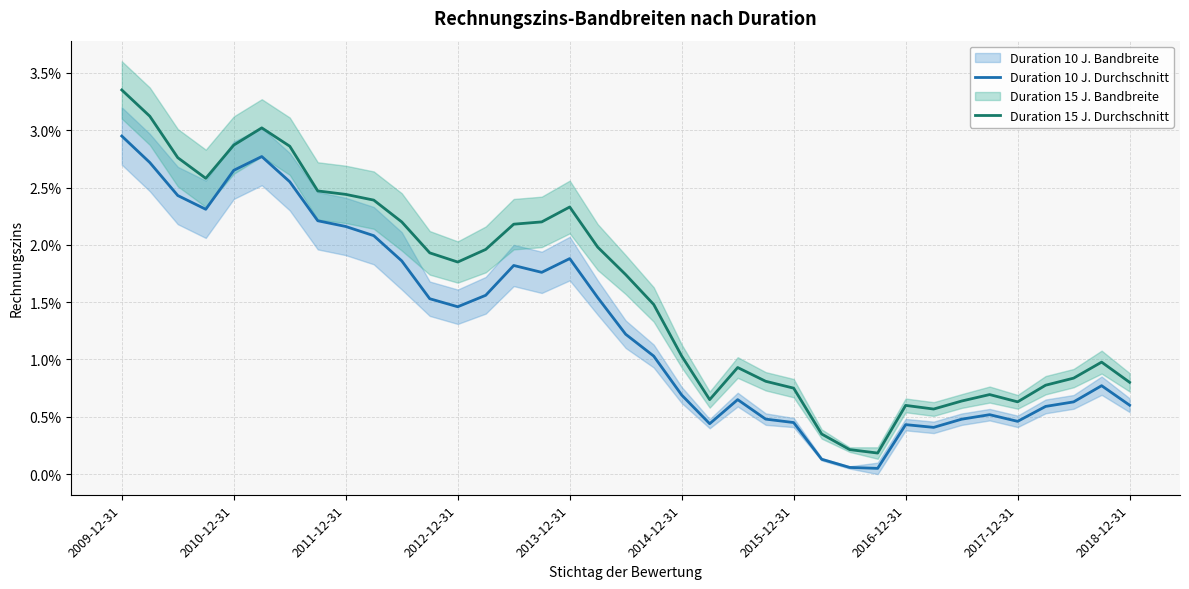

Between 2010-12-31 and 32, which series saw the biggest shift?

Duration 15 J. Durchschnitt